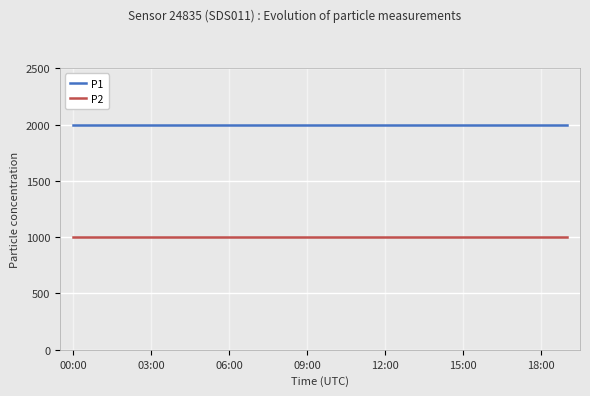

How many distinct data groups are displayed?

2